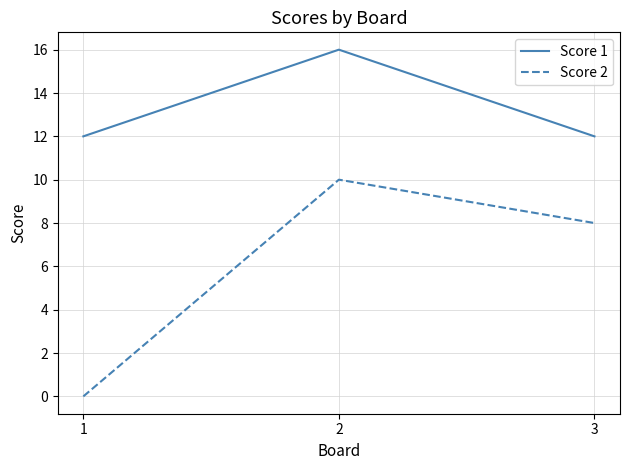

What are all the series names shown in the legend?

Score 1, Score 2